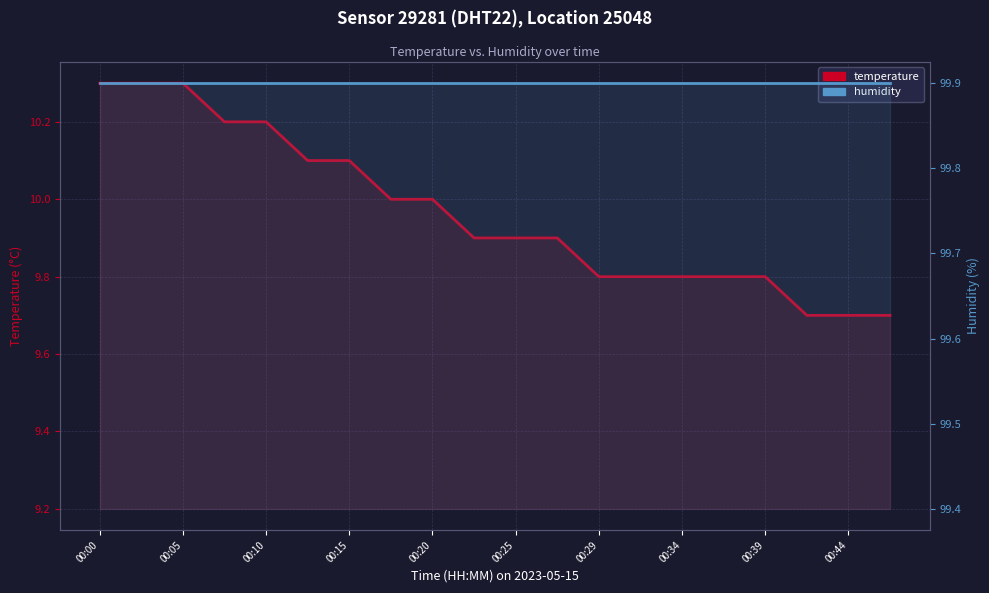

Reading left to right, extract all data points from this chart.

temperature: 10.3	10.3	10.3	10.2	10.2	10.1	10.1	10.0	10.0	9.9	9.9	9.9	9.8	9.8	9.8	9.8	9.8	9.7	9.7	9.7
humidity: 99.9	99.9	99.9	99.9	99.9	99.9	99.9	99.9	99.9	99.9	99.9	99.9	99.9	99.9	99.9	99.9	99.9	99.9	99.9	99.9